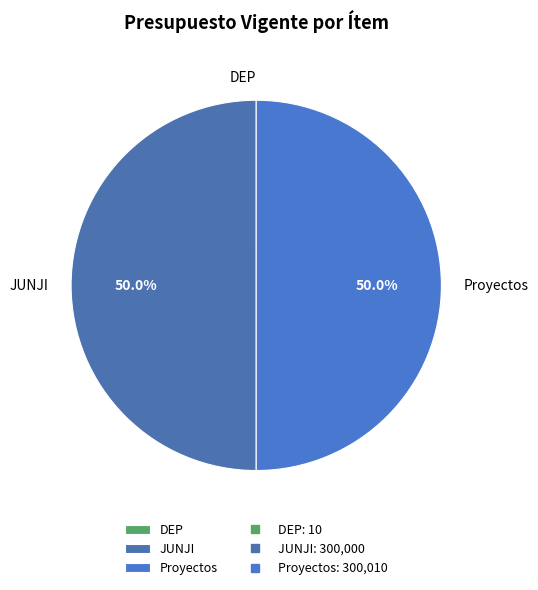

Approximately how many times larger is the value at JUNJI compared to Proyectos?

1.0